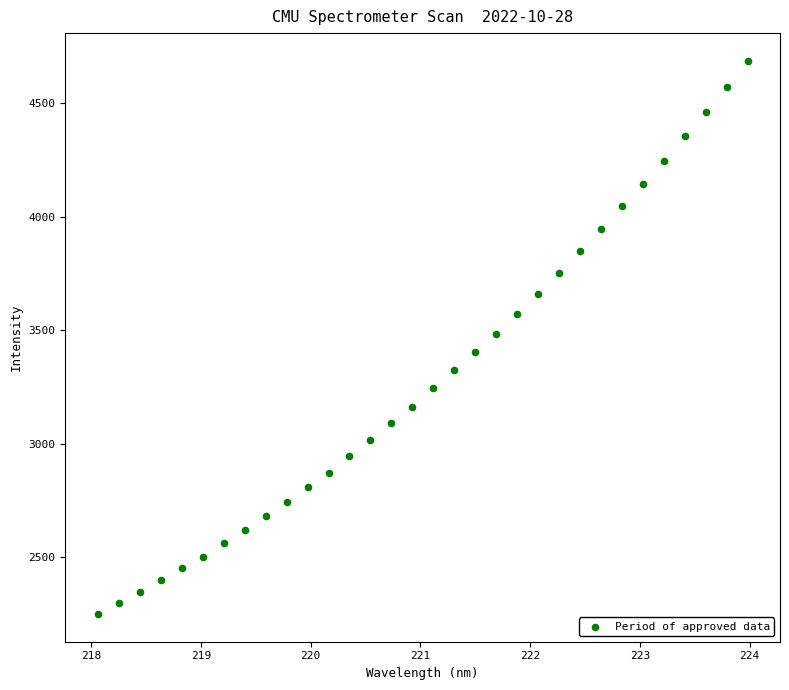

What is the range of X values (max minus min)?

5.9